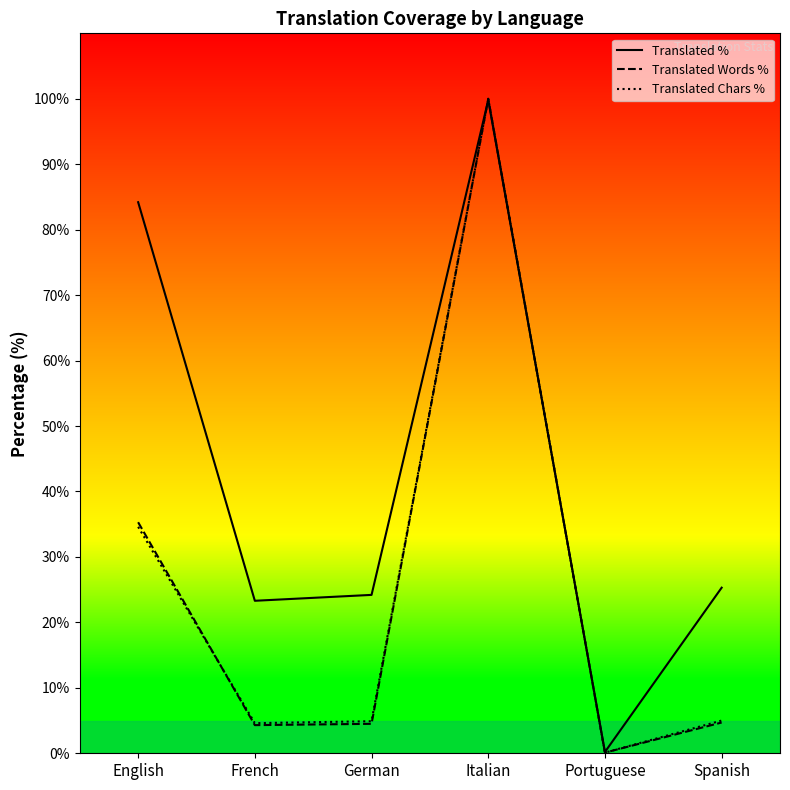

Reading left to right, list all the values displayed in this chart.

Translated %: English=84.2	French=23.3	German=24.2	Italian=99.8	Portuguese=0.2	Spanish=25.3
Translated Words %: English=35.3	French=4.3	German=4.5	Italian=100.0	Portuguese=0.1	Spanish=4.7
Translated Chars %: English=34.6	French=4.6	German=4.9	Italian=100.0	Portuguese=0.1	Spanish=5.0